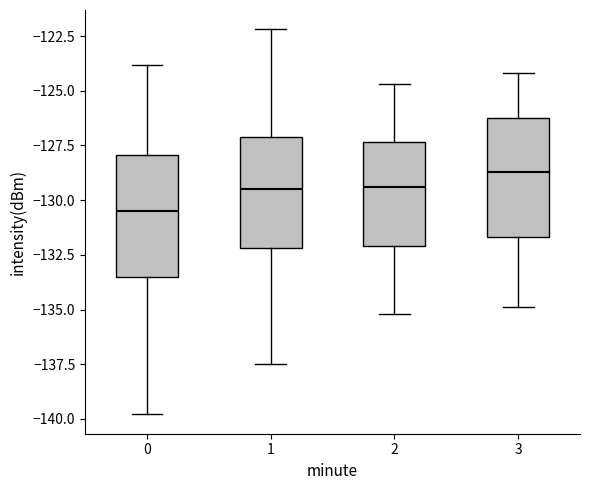

Reading left to right, read every box against the y-axis: the position of its median line, the range the box covers, and the ends of its whiskers. The values are not printed on the chart, so give them approximately, as read against the axis.

0: median -130.5, box -133.5 to -128.0, whiskers -140.0 to -124.0
1: median -129.5, box -132.0 to -127.0, whiskers -137.5 to -122.0
2: median -129.5, box -132.0 to -127.5, whiskers -135.0 to -124.5
3: median -128.5, box -131.5 to -126.0, whiskers -135.0 to -124.0